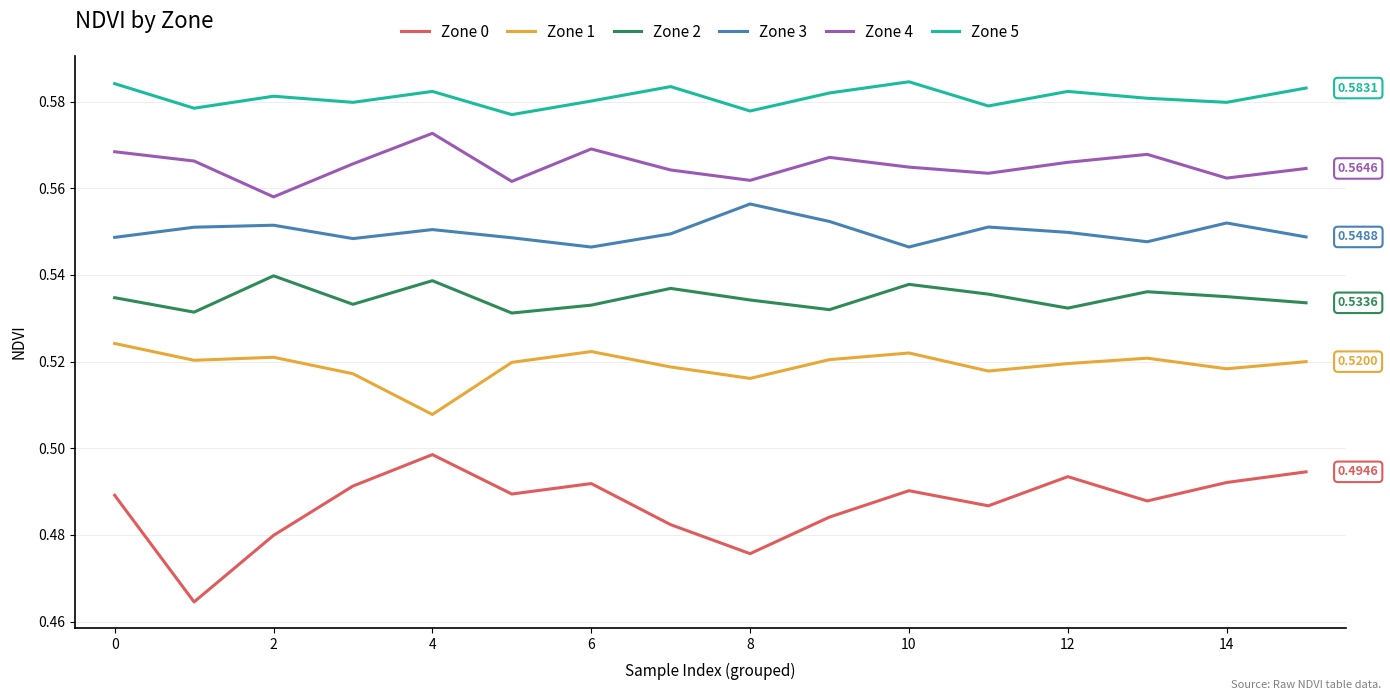

Which series has the largest range (max minus min)?

Zone 0